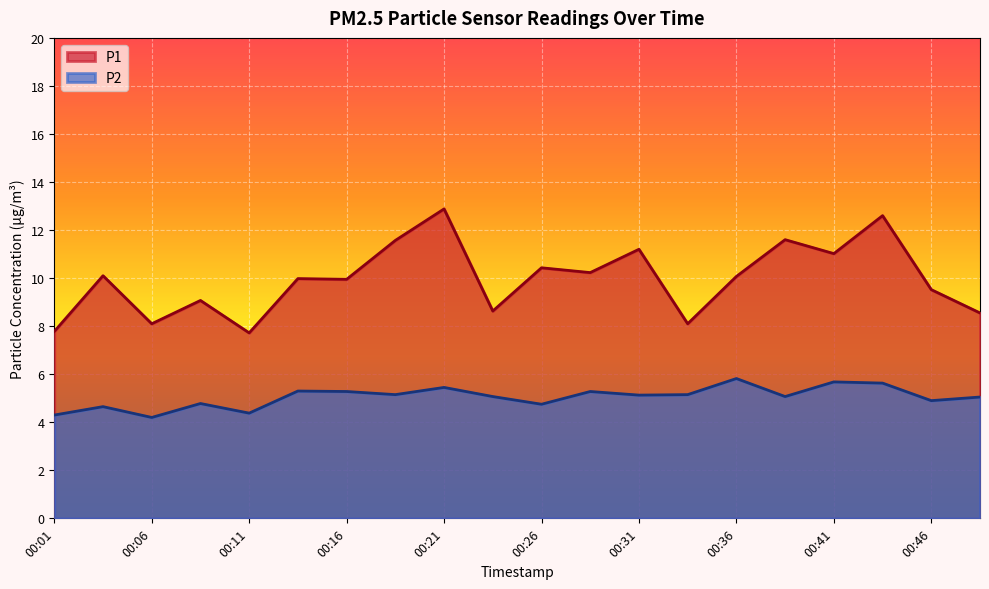

How many series are shown in this chart?

2